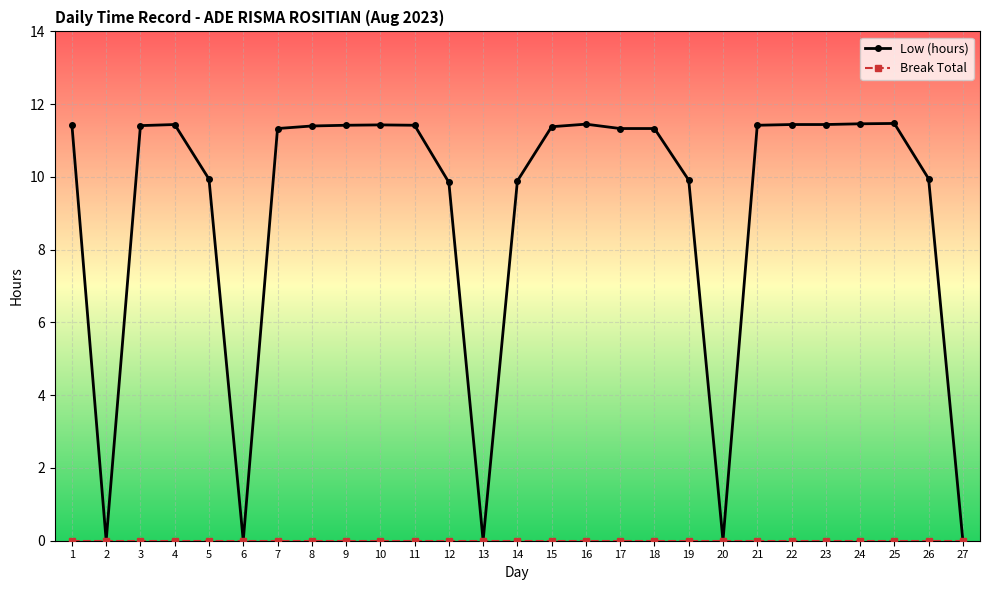

The Low (hours) series shows 0.0 at 6. True or false?

True